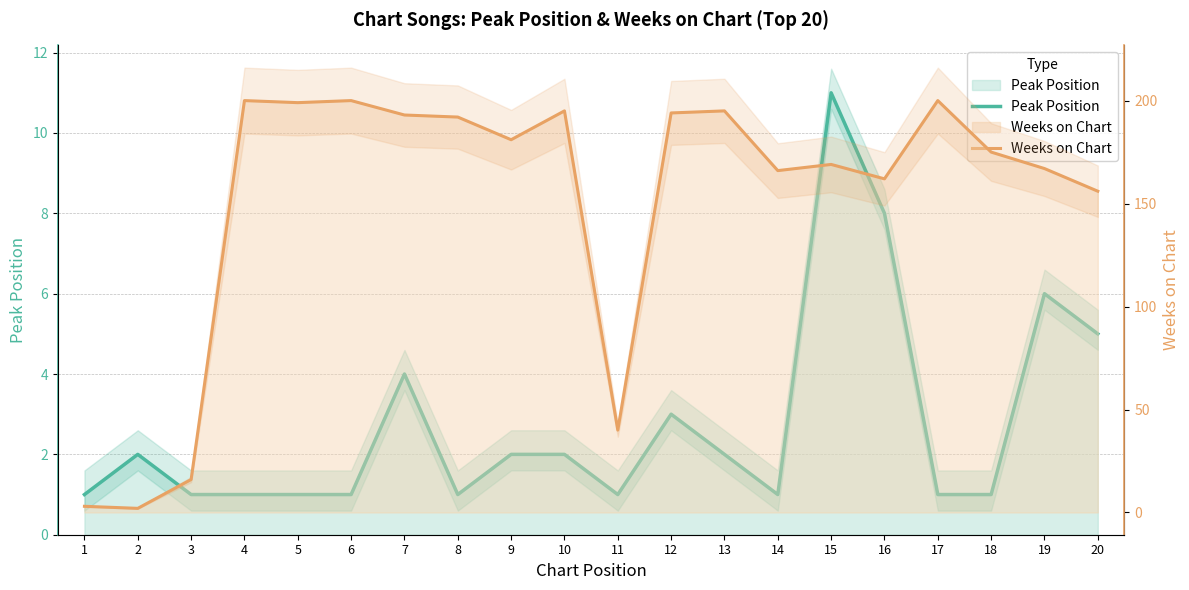

Reading right to left, list all the values displayed in this chart.

Peak Position: 20=5	19=6	18=1	17=1	16=8	15=11	14=1	13=2	12=3	11=1	10=2	9=2	8=1	7=4	6=1	5=1	4=1	3=1	2=2	1=1
Weeks on Chart: 20=156	19=167	18=175	17=200	16=162	15=169	14=166	13=195	12=194	11=40	10=195	9=181	8=192	7=193	6=200	5=199	4=200	3=16	2=2	1=3